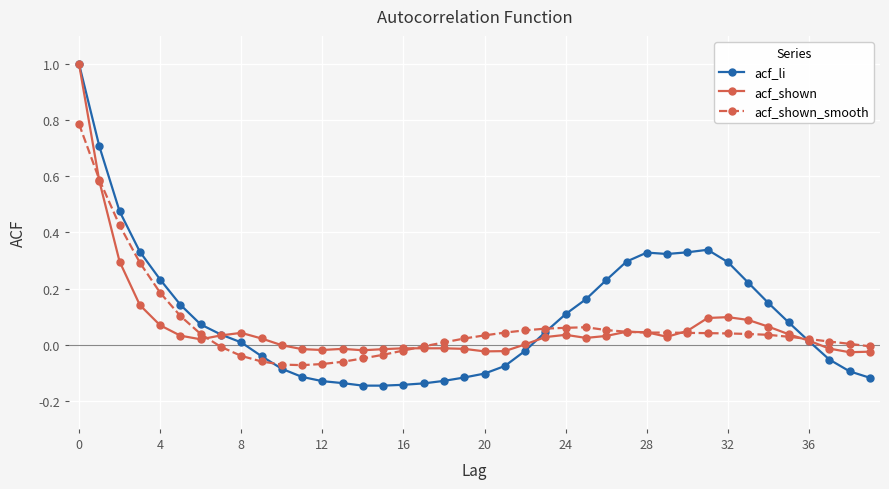

True or false: acf_li has more than 1 interior local peaks.

True